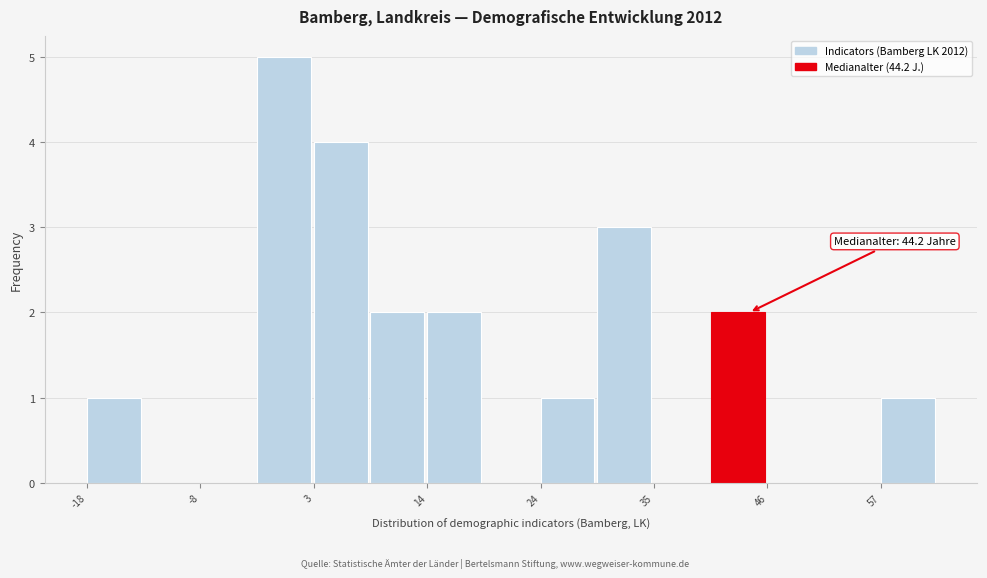

Read against the x-axis, roughly where is the centre of the tallest bar?

0